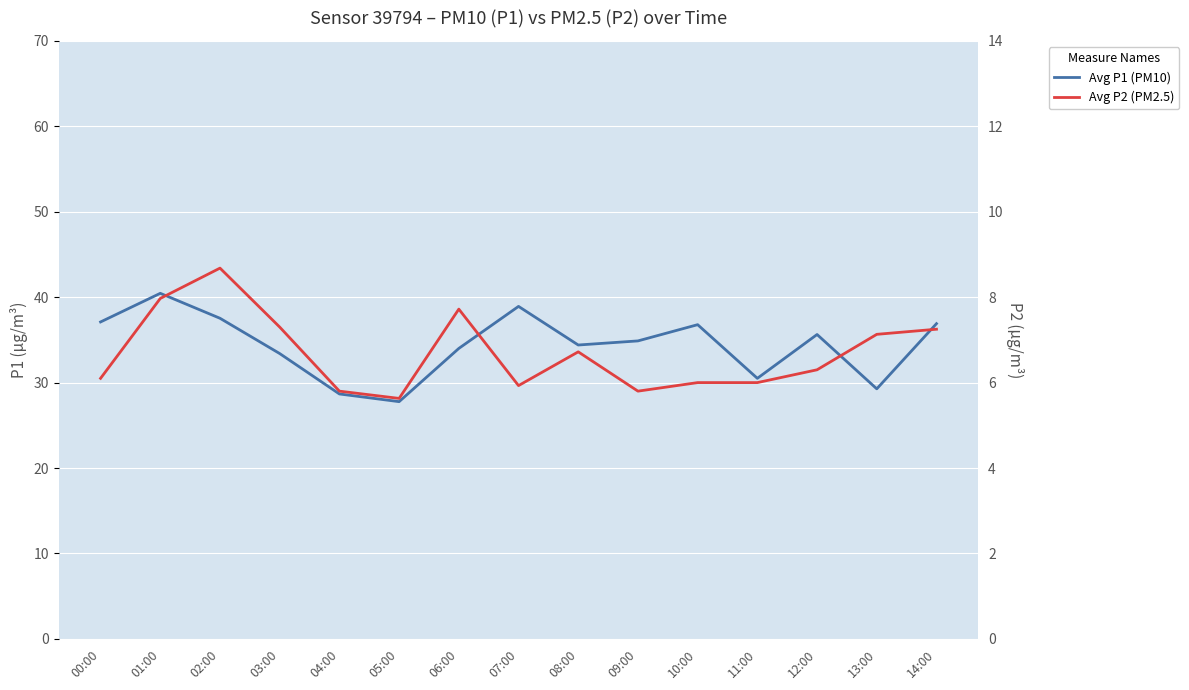

What position from the left is 06:00?

7